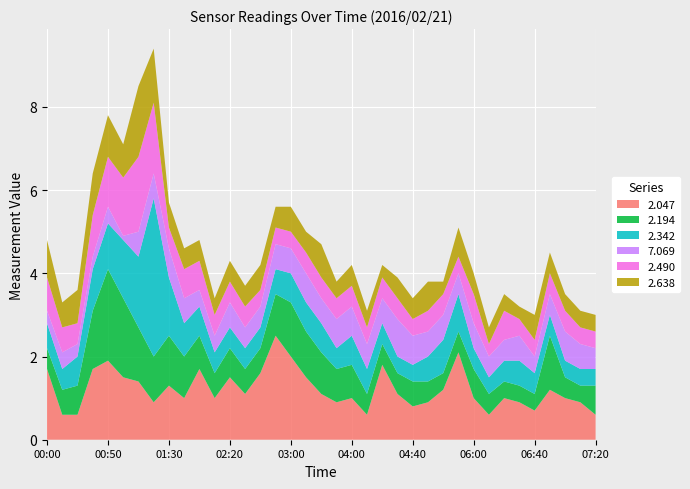

Reading right to left, list all the values displayed in this chart.

2.047: 0.6	0.9	1.0	1.2	0.7	0.9	1.0	0.6	1.0	2.1	1.2	0.9	0.8	1.1	1.8	0.6	1.0	0.9	1.1	1.5	2.0	2.5	1.6	1.1	1.5	1.0	1.7	1.0	1.3	0.9	1.4	1.5	1.9	1.7	0.6	0.6	1.7
2.194: 0.7	0.4	0.5	1.3	0.4	0.4	0.4	0.5	0.7	0.5	0.4	0.5	0.6	0.5	0.5	0.5	0.8	0.8	1.0	1.1	1.3	1.0	0.6	0.6	0.7	0.6	0.8	1.0	1.2	1.1	1.3	1.9	2.2	1.4	0.7	0.6	0.5
2.342: 0.4	0.4	0.4	0.5	0.5	0.6	0.5	0.4	0.5	0.9	0.8	0.6	0.4	0.4	0.5	0.6	0.7	0.5	0.7	0.7	0.7	0.6	0.5	0.5	0.5	0.5	0.7	0.8	1.4	3.8	1.7	1.4	1.1	1.0	0.7	0.5	0.6
7.069: 0.5	0.6	0.7	0.5	0.4	0.6	0.5	0.5	0.6	0.5	0.6	0.6	0.7	0.9	0.6	0.6	0.7	0.7	0.6	0.7	0.6	0.6	0.5	0.5	0.6	0.4	0.4	0.6	0.7	0.6	0.6	0.1	0.4	0.3	0.3	0.4	0.3
2.490: 0.4	0.4	0.5	0.5	0.4	0.4	0.7	0.3	0.7	0.4	0.5	0.5	0.4	0.5	0.5	0.4	0.5	0.5	0.5	0.5	0.4	0.4	0.4	0.5	0.5	0.5	0.7	0.7	0.5	1.7	1.8	1.4	1.2	1.0	0.5	0.6	0.8
2.638: 0.4	0.4	0.4	0.5	0.6	0.3	0.4	0.4	0.5	0.7	0.3	0.7	0.5	0.5	0.3	0.4	0.5	0.4	0.8	0.5	0.6	0.5	0.6	0.5	0.5	0.4	0.5	0.5	0.6	1.3	1.7	0.8	1.0	1.0	0.8	0.6	0.9